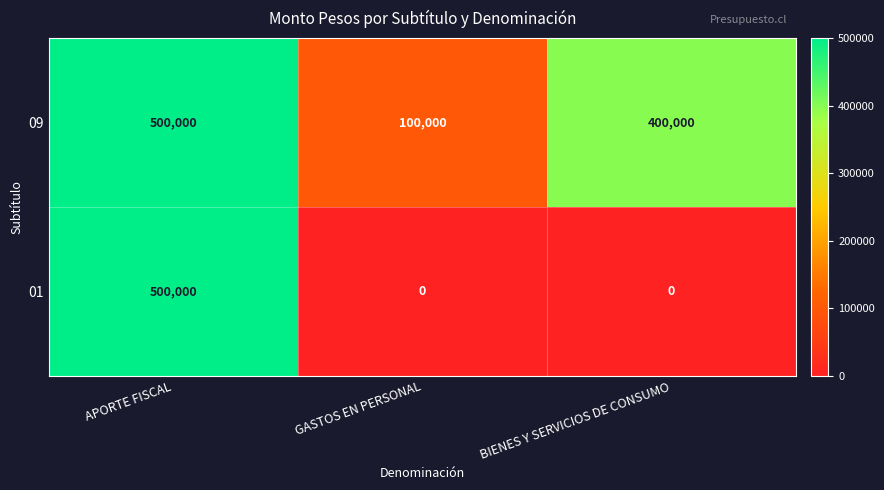

List the series in order of their overall mean, highest first.

09, 01